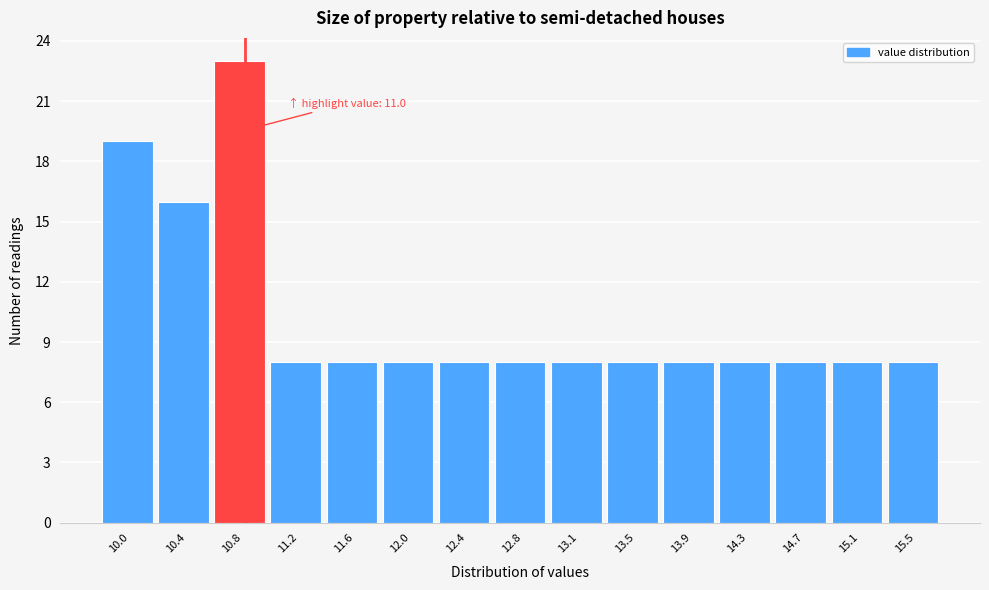

Reading left to right, list all the values displayed in this chart.

19	16	23	8	8	8	8	8	8	8	8	8	8	8	8